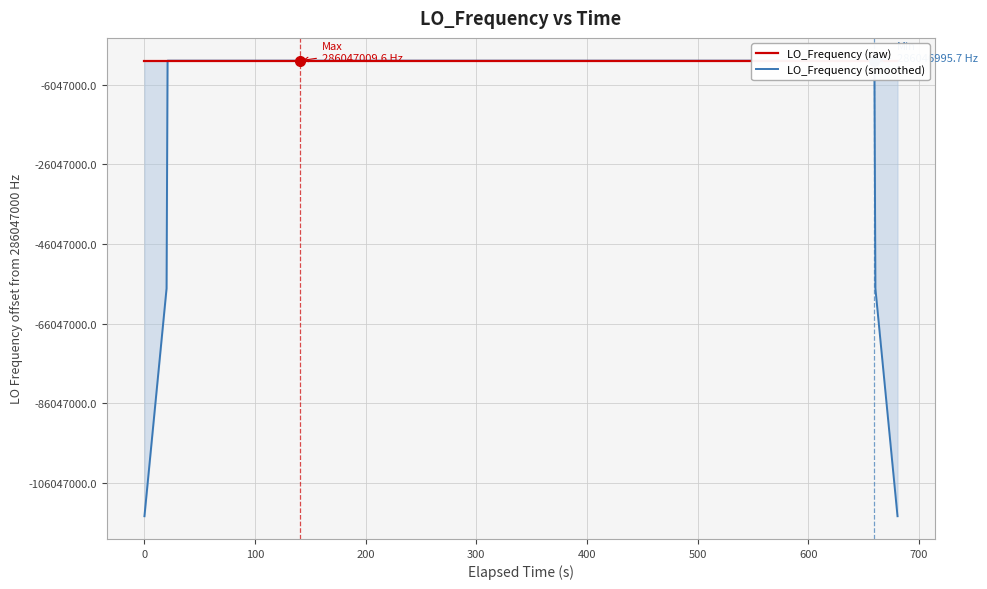

True or false: LO_Frequency (raw) has more than 0 points higher than both neighbors.

True